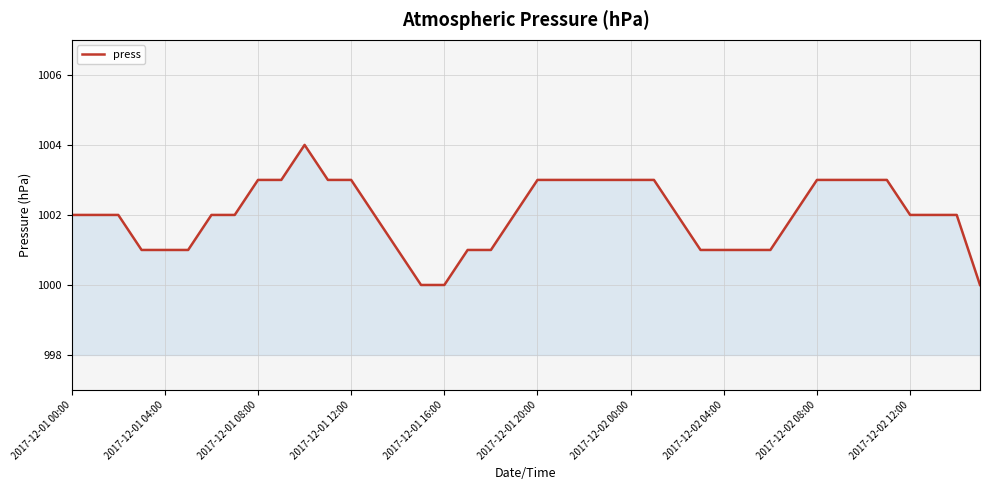

What is the minimum value shown in the chart?

1000